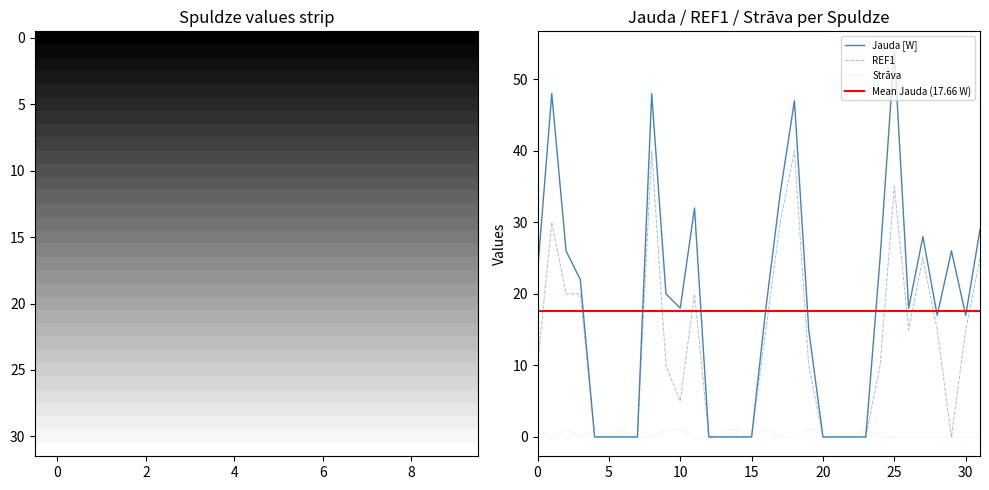

The REF1 series shows 7 at 10. True or false?

False